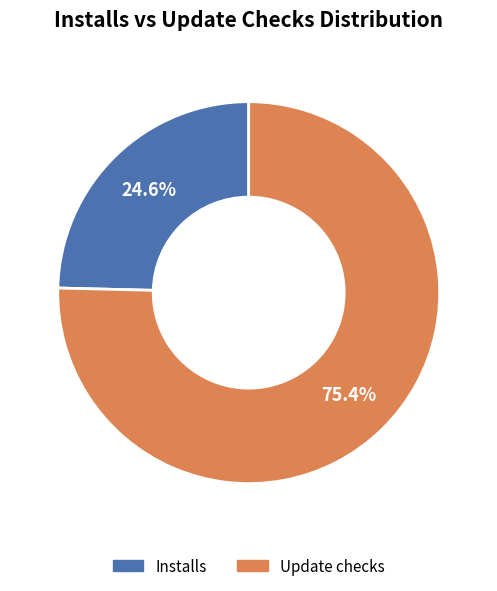

Count the number of slices in the pie.

2